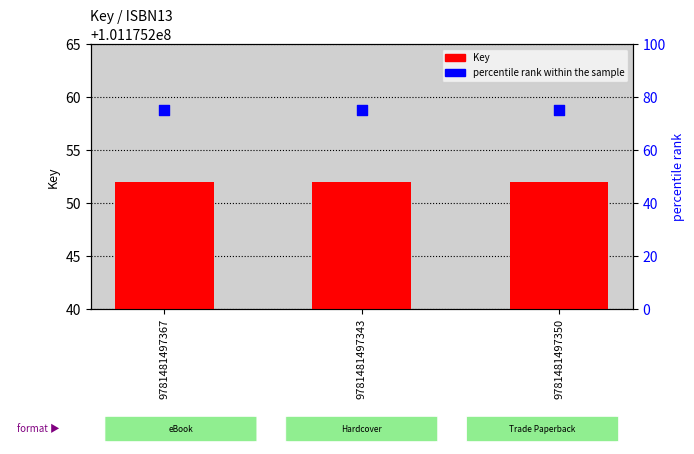

Which series has the widest spread of Y values?

Key